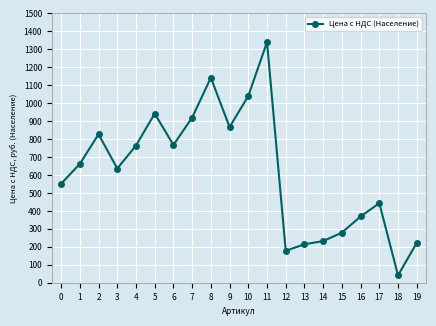

What is the ratio of the value at 9 to the value at 13?

4.1